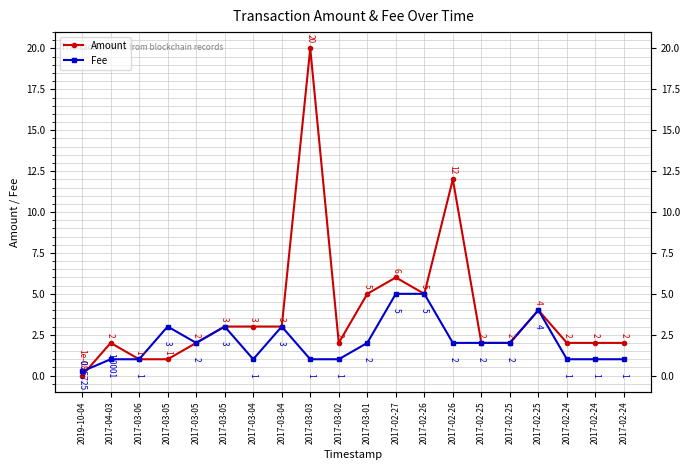

Reading right to left, extract all data points from this chart.

Amount: 2.0	2.0	2.0	4.0	2.0	2.0	12.0	5.0	6.0	5.0	2.0	20.0	3.0	3.0	3.0	2.0	1.0	1.0	2.0	0.0
Fee: 1.0	1.0	1.0	4.0	2.0	2.0	2.0	5.0	5.0	2.0	1.0	1.0	3.0	1.0	3.0	2.0	3.0	1.0	1.0	0.3